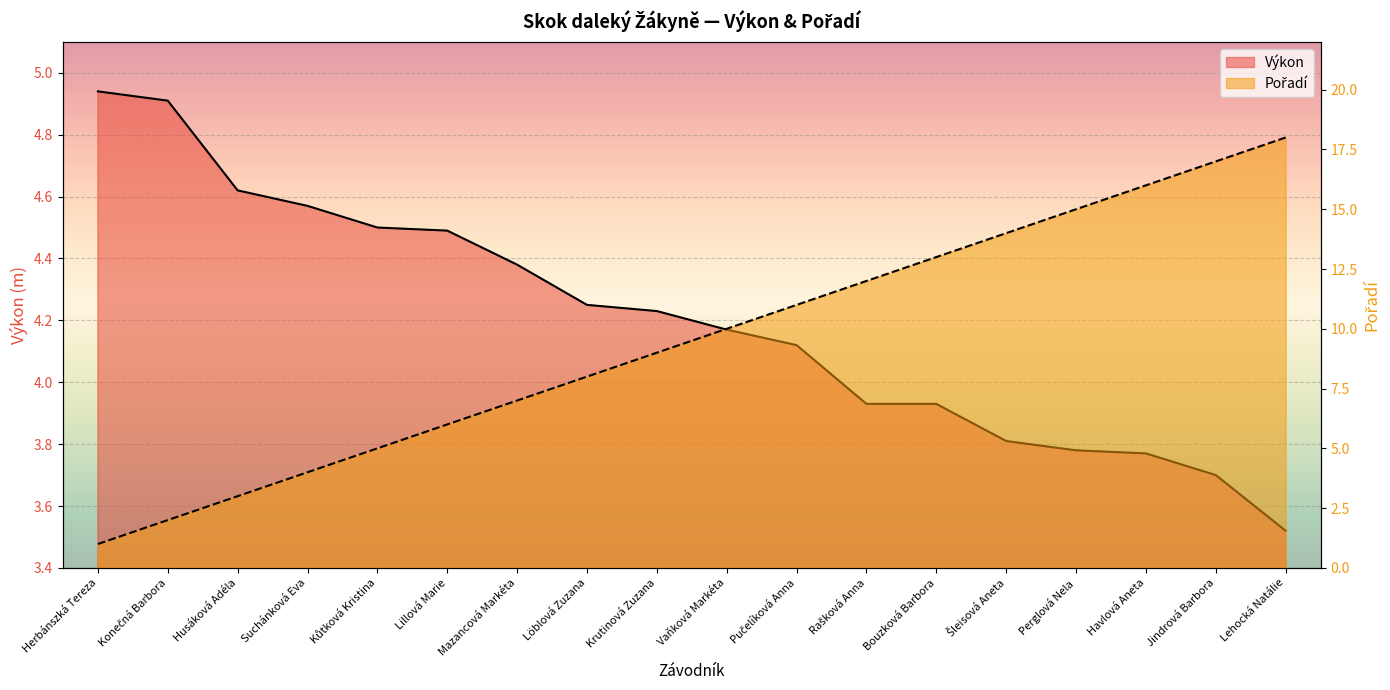

True or false: Pořadí has a value of 0.3 at Herbánszká Tereza.

False